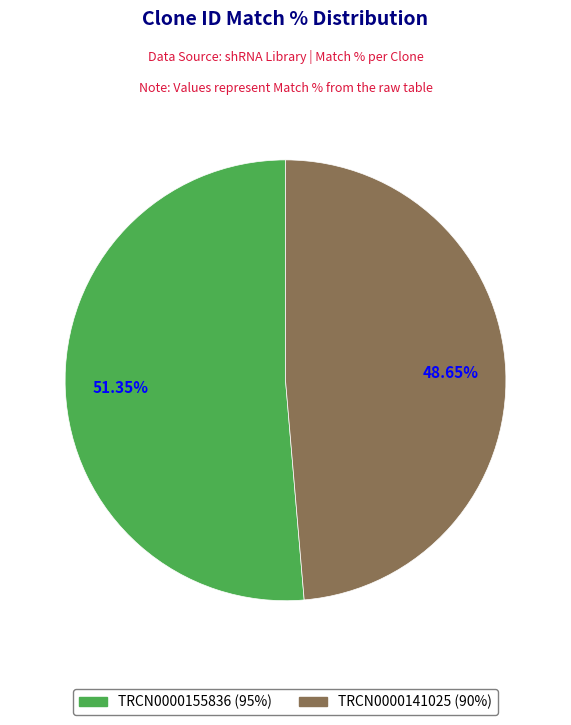

To the nearest percent, what percentage of the pie is TRCN0000141025?

49%